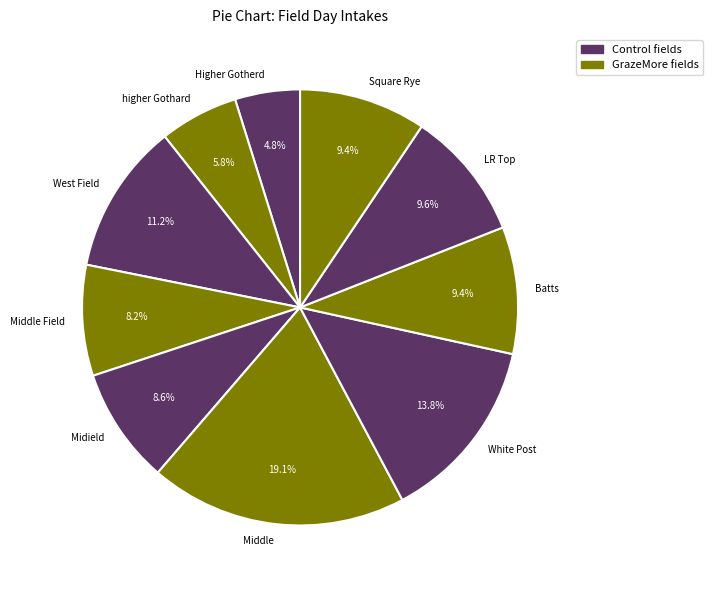

What percentage is NOT represented by Higher Gotherd?

95.2%